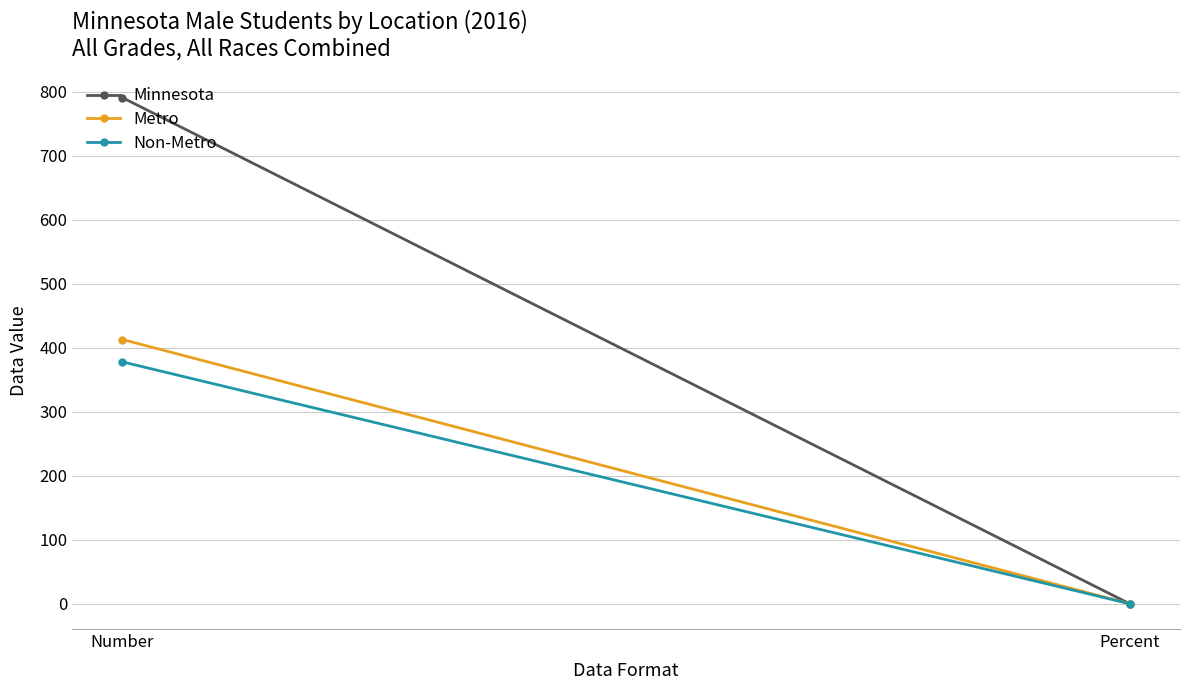

Reading left to right, transcribe all the data shown in this chart.

Minnesota: 791.0	0.0
Metro: 413.0	0.0
Non-Metro: 378.0	0.0